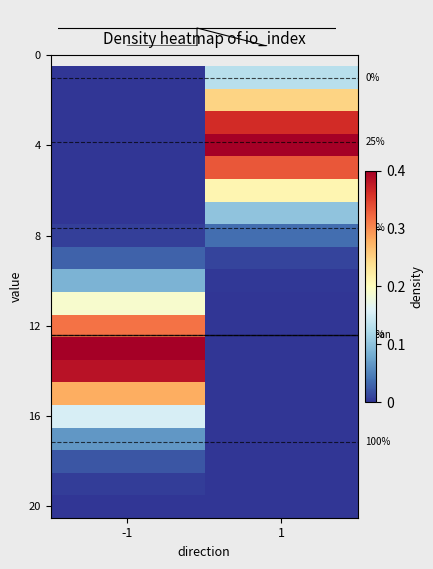

Count the number of categories in the chart.

2